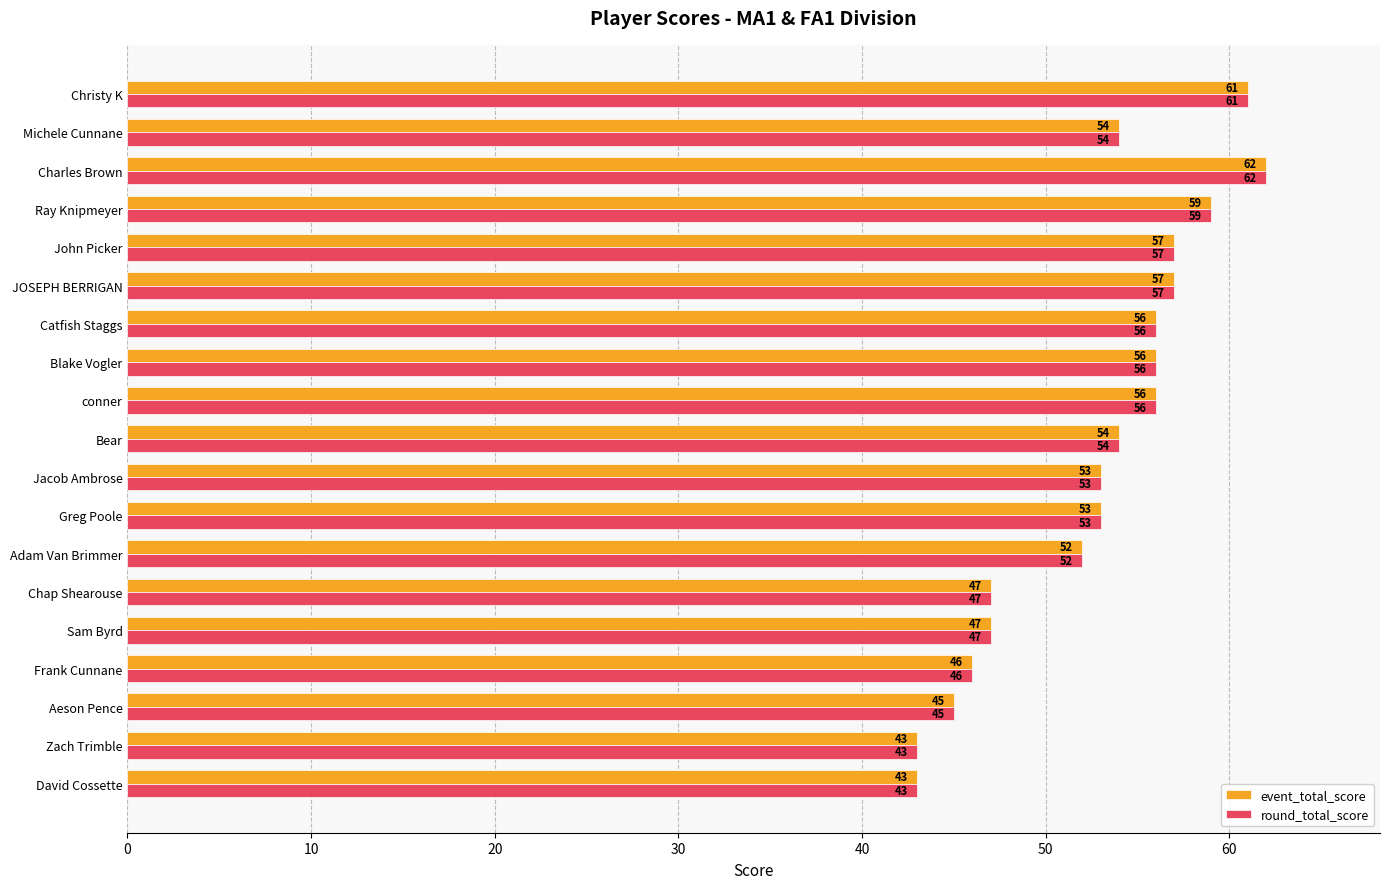

What value does the event_total_score series have at Charles Brown, to the nearest 5?

60